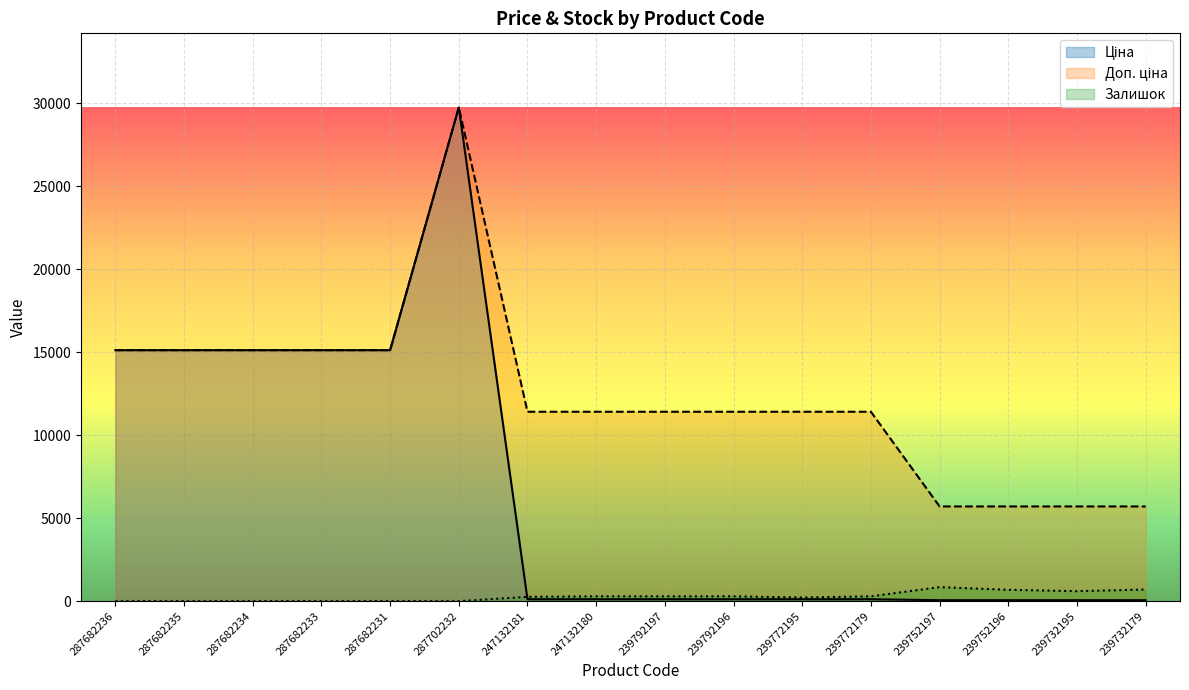

What is the label of the 8th point from the left?

247132180